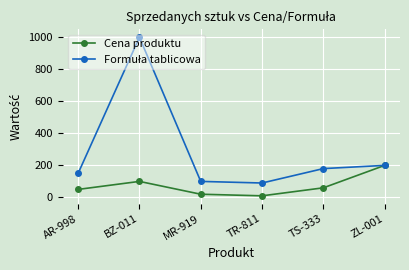

The Cena produktu series shows 10 at TR-811. True or false?

True